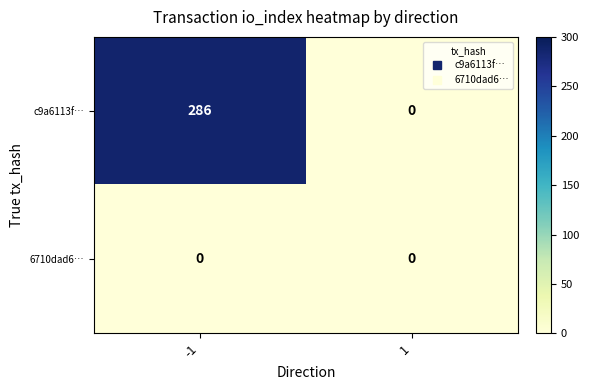

Reading left to right, list all the values displayed in this chart.

c9a6113f…: 286	0
6710dad6…: 0	0